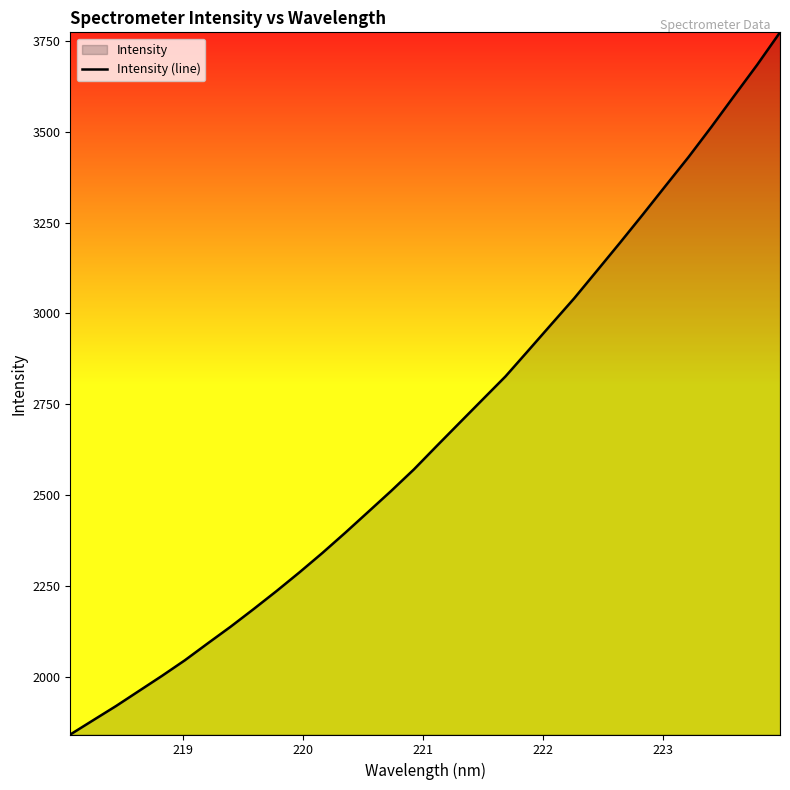

Reading left to right, what are all the values shown in this chart?

1842.1	1881.5	1920.6	1962.0	2003.4	2046.3	2092.8	2138.8	2187.0	2236.5	2288.0	2341.2	2396.9	2454.1	2511.6	2571.2	2635.8	2699.6	2763.3	2826.8	2898.2	2969.9	3041.4	3117.5	3194.0	3271.9	3351.2	3430.0	3512.9	3598.5	3683.5	3772.9